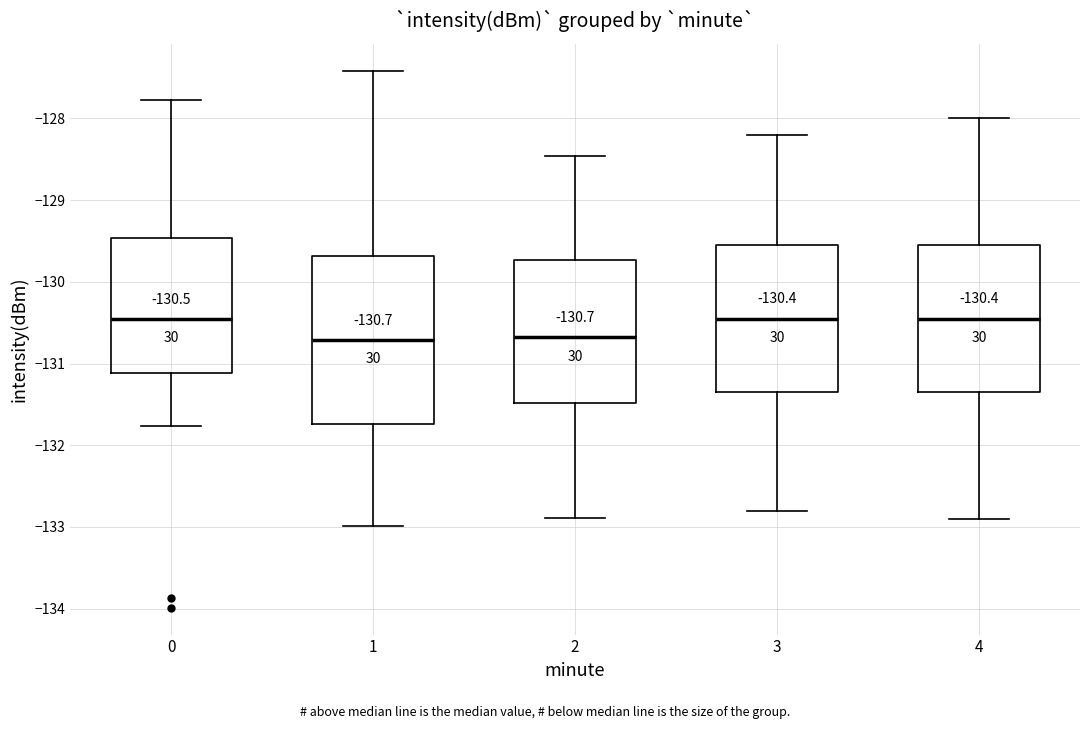

Which box is the tallest, from its lower edge to its upper edge?

1